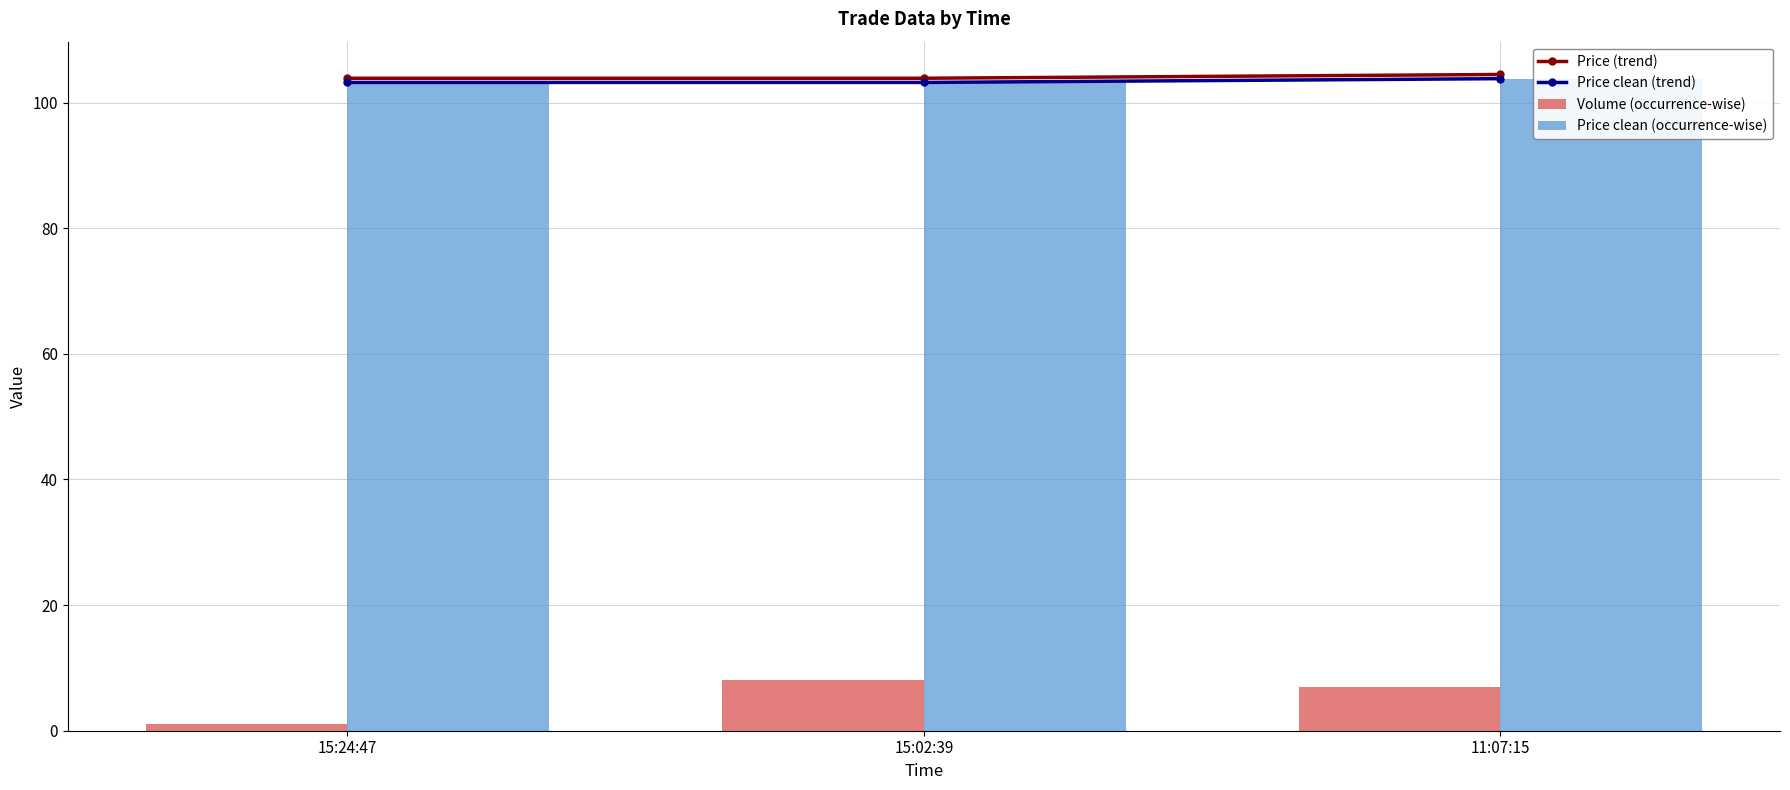

Between 15:02:39 and 11:07:15, which is larger?

11:07:15